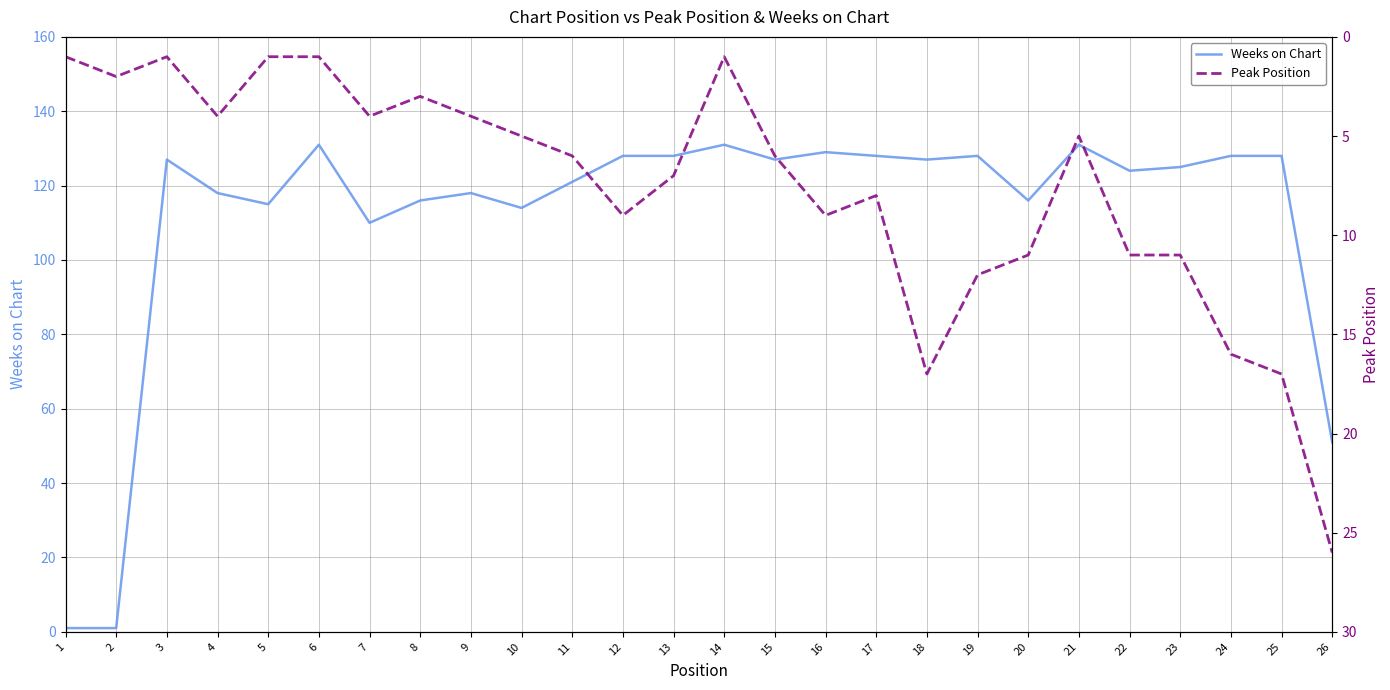

Between which two adjacent categories do Weeks on Chart and Peak Position first intersect?

2 and 3